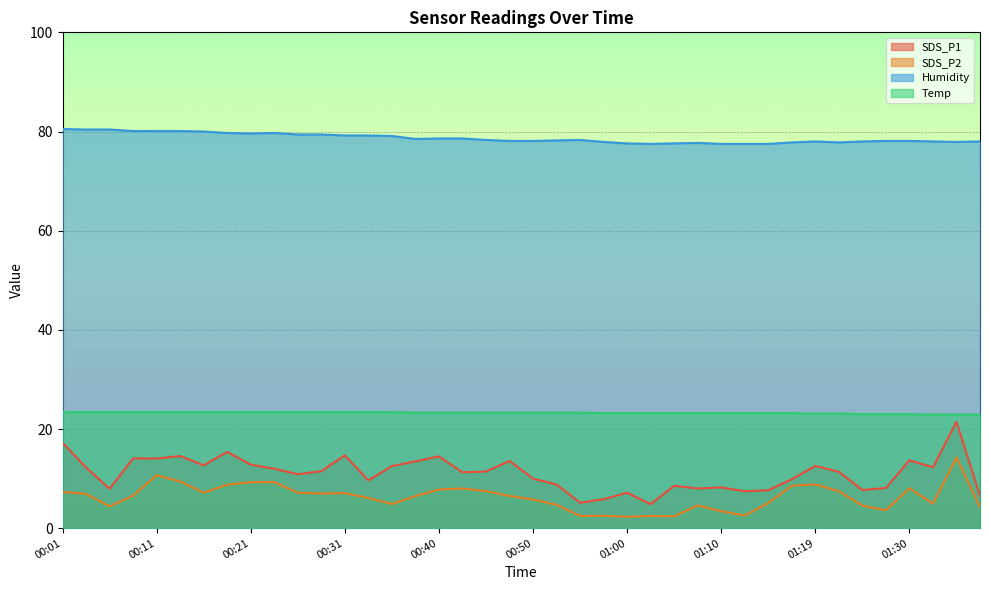

Reading left to right, transcribe all the data shown in this chart.

SDS_P1: 17.2	12.2	8.0	14.1	14.1	14.6	12.7	15.4	12.8	12.0	10.9	11.5	14.7	9.6	12.5	13.5	14.5	11.3	11.4	13.6	10.0	8.8	5.1	5.8	7.2	4.8	8.6	8.0	8.2	7.5	7.7	9.9	12.6	11.4	7.7	8.1	13.7	12.3	21.4	6.5
SDS_P2: 7.3	6.9	4.4	6.5	10.7	9.4	7.2	8.8	9.3	9.3	7.2	7.0	7.1	6.1	4.9	6.5	7.8	8.0	7.5	6.5	5.8	4.7	2.5	2.5	2.3	2.5	2.4	4.6	3.4	2.5	5.1	8.6	8.8	7.5	4.5	3.6	8.1	5.0	14.2	4.2
Humidity: 80.5	80.4	80.4	80.1	80.1	80.1	80.0	79.7	79.6	79.7	79.4	79.4	79.2	79.2	79.1	78.5	78.6	78.6	78.3	78.1	78.1	78.2	78.3	77.9	77.6	77.5	77.6	77.7	77.5	77.5	77.5	77.8	78.0	77.8	78.0	78.1	78.1	78.0	77.9	78.0
Temp: 23.4	23.4	23.4	23.4	23.4	23.4	23.4	23.4	23.4	23.4	23.4	23.4	23.4	23.4	23.4	23.3	23.3	23.3	23.3	23.3	23.3	23.3	23.3	23.2	23.2	23.2	23.2	23.2	23.2	23.2	23.2	23.2	23.1	23.1	23.0	23.0	23.0	22.9	22.9	22.9